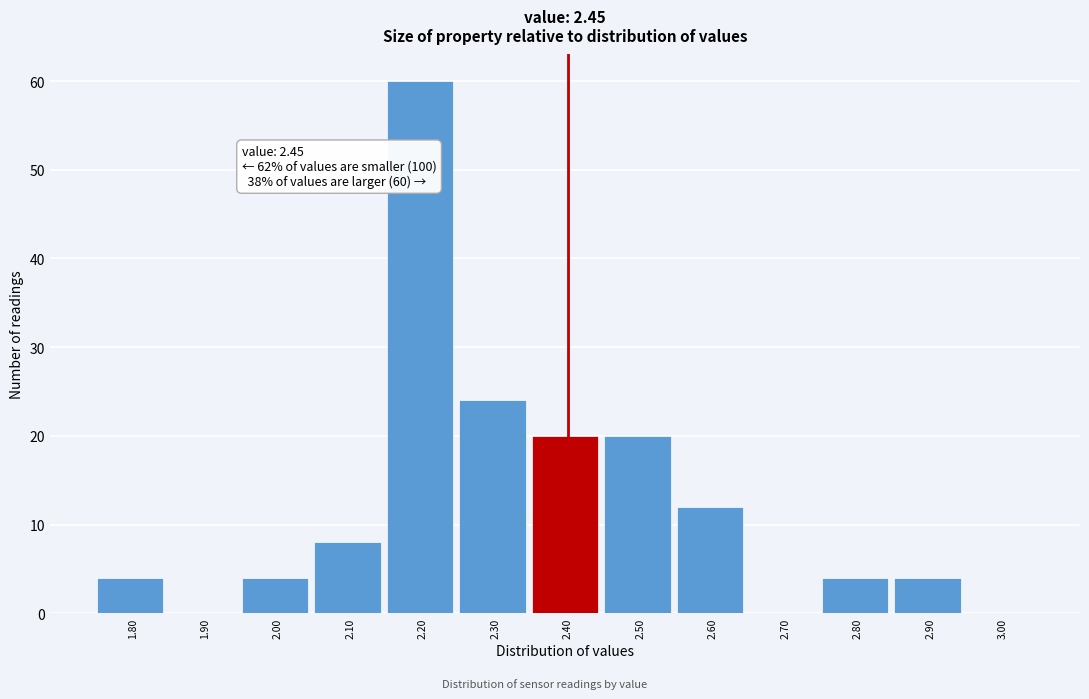

Reading right to left, list all the values displayed in this chart.

3.00=0	2.90=4	2.80=4	2.70=0	2.60=12	2.50=20	2.40=20	2.30=24	2.20=60	2.10=8	2.00=4	1.90=0	1.80=4